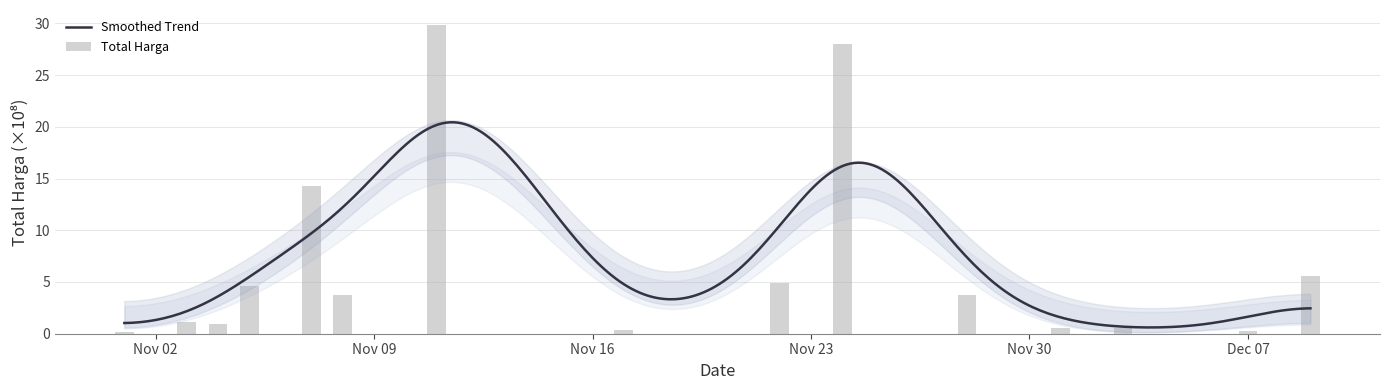

What is the change in value from 2021-11-01 to 2021-12-03?

+0.4